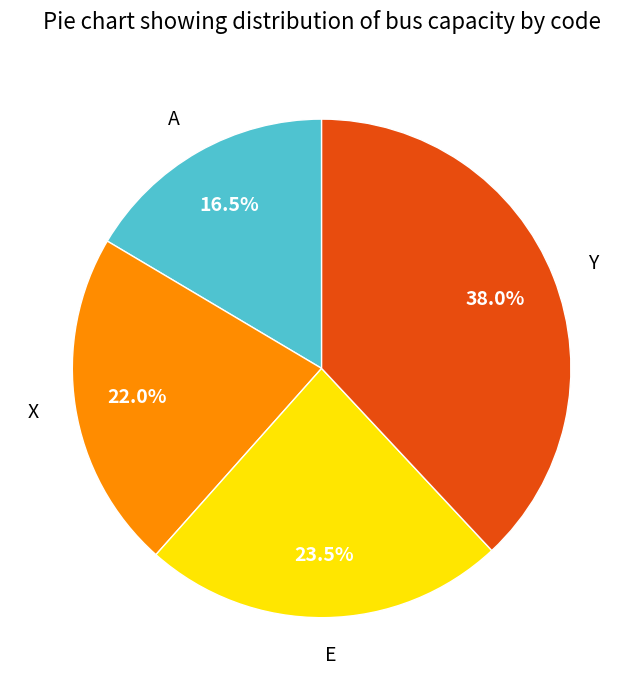

Which has a higher value, X or E?

E